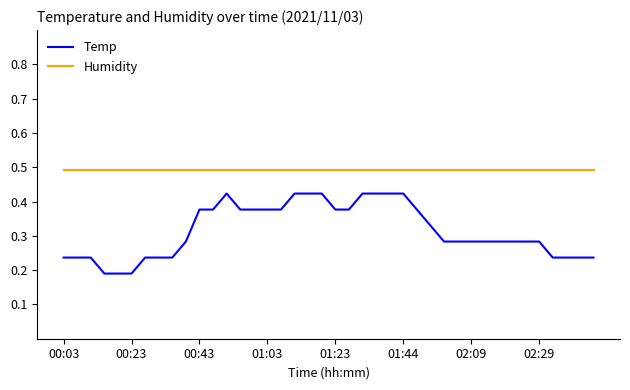

True or false: Humidity and Temp cross at least once.

False